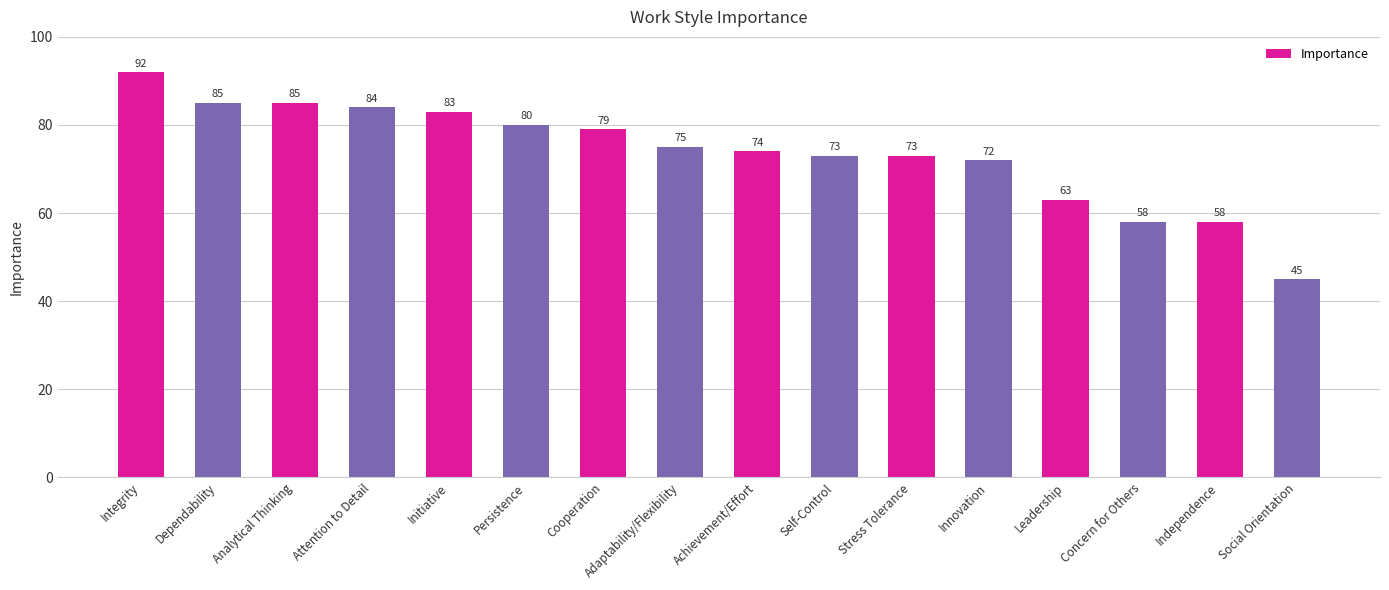

What is the label of the 12th bar from the right?

Initiative